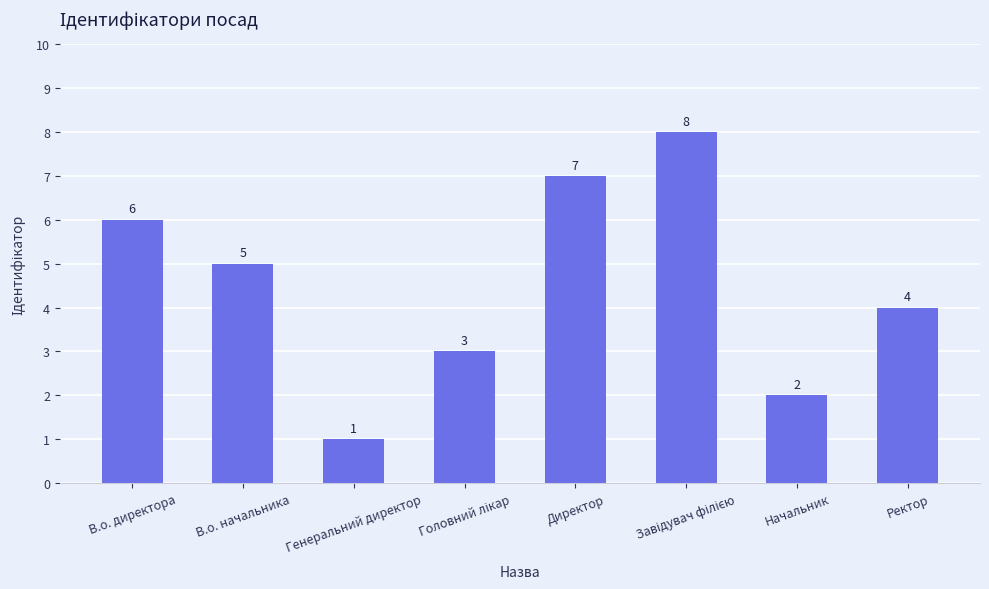

Where does the data first go above 5?

В.о. директора